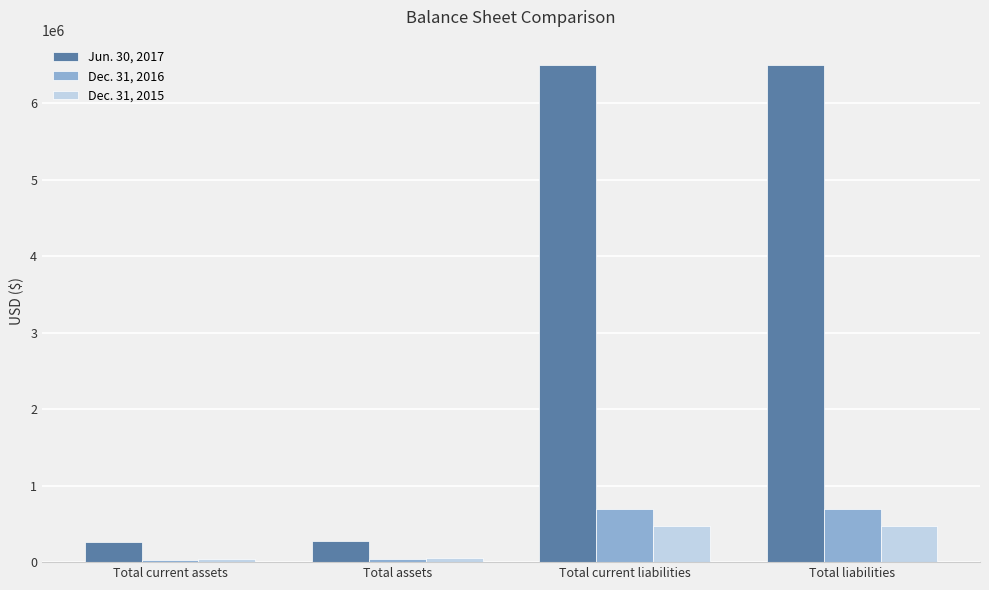

Does the chart contain stacked bars?

No